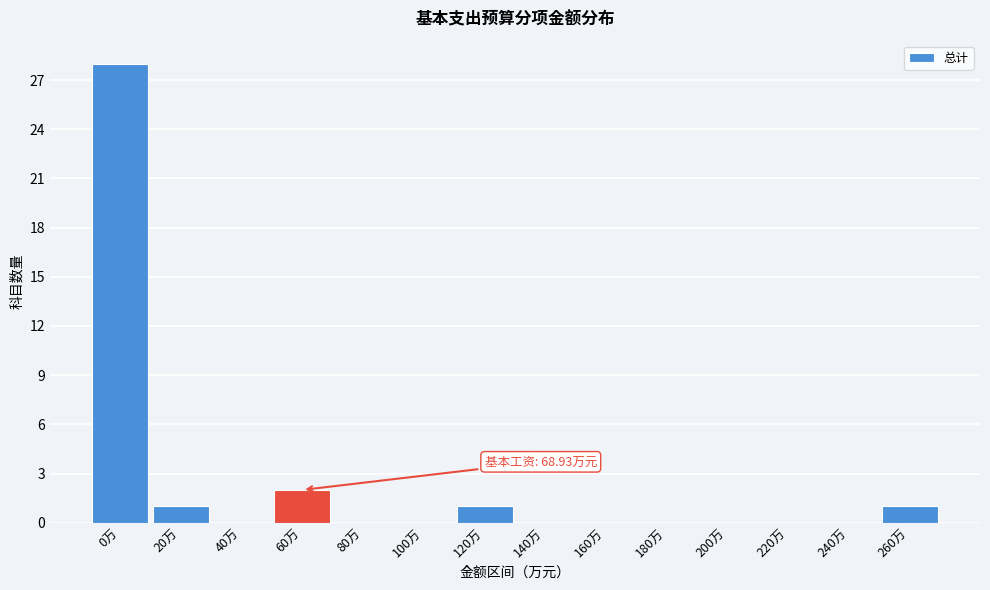

Reading left to right, list all the values displayed in this chart.

0万=28	20万=1	40万=0	60万=2	80万=0	100万=0	120万=1	140万=0	160万=0	180万=0	200万=0	220万=0	240万=0	260万=1